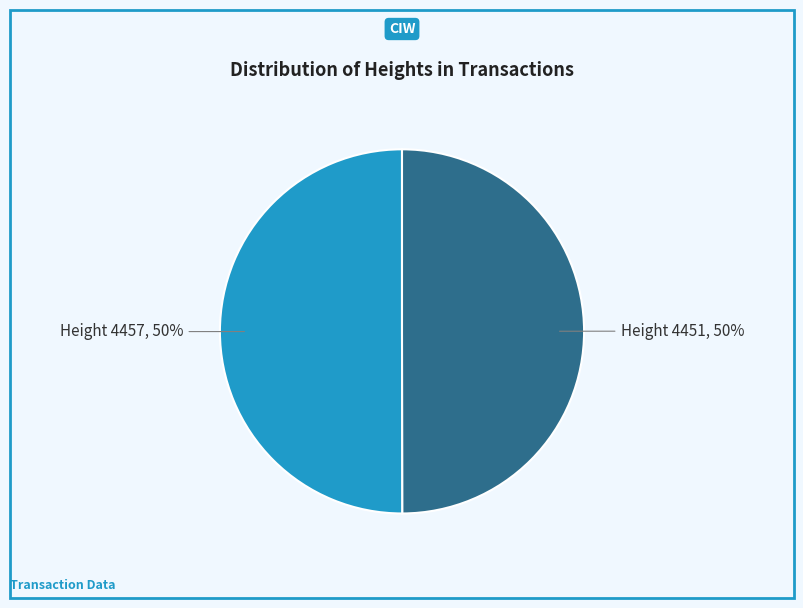

To the nearest percent, what is the average slice percentage?

50%